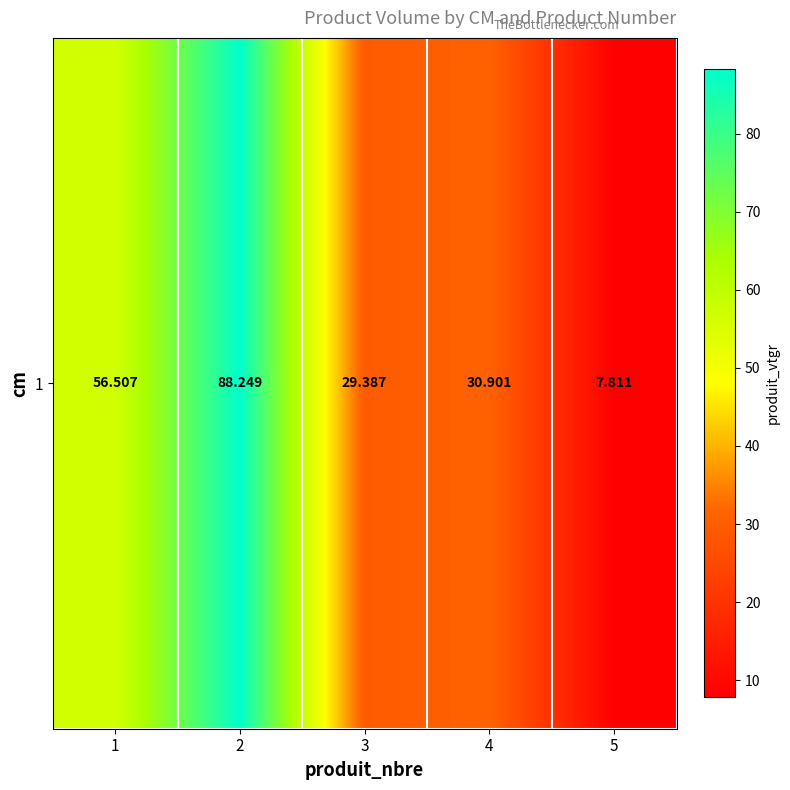

Count the number of categories in the chart.

5